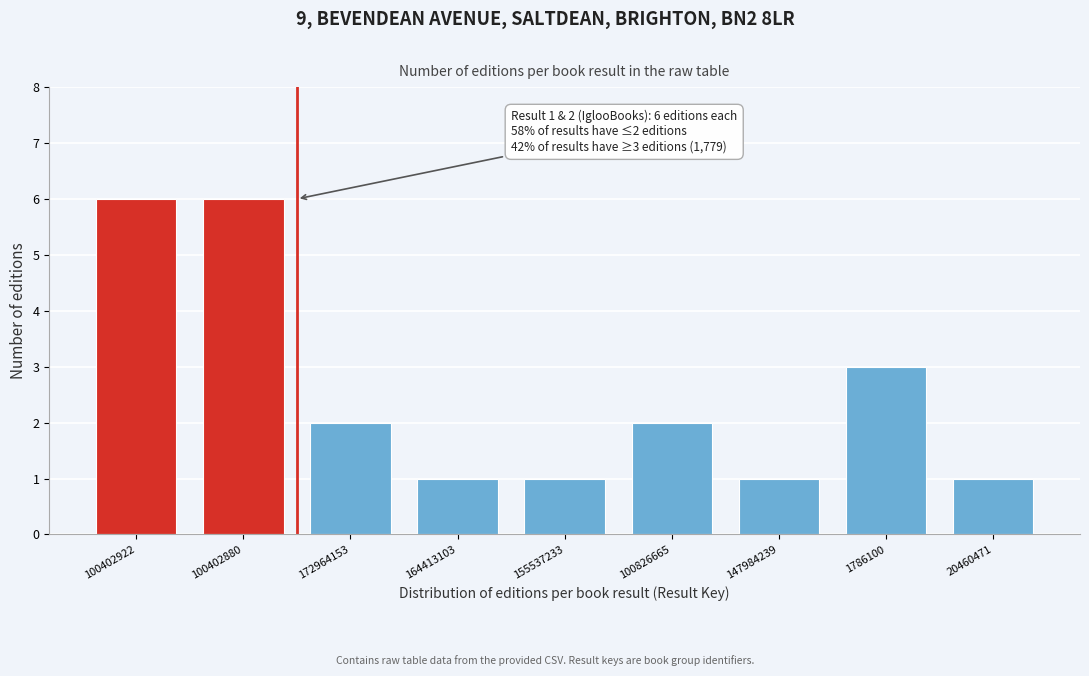

Reading right to left, extract all data points from this chart.

20460471=1	1786100=3	147984239=1	100826665=2	155537233=1	164413103=1	172964153=2	100402880=6	100402922=6